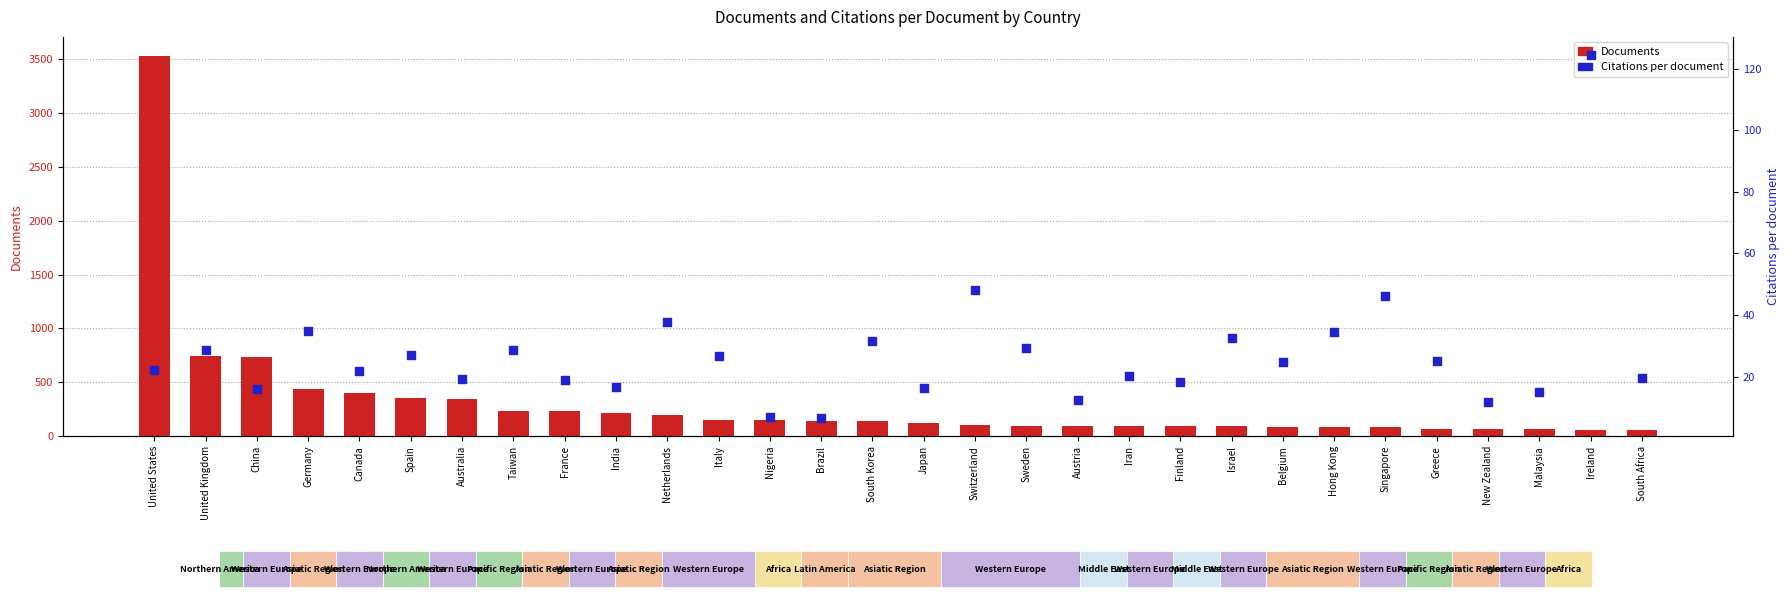

What are all the series names shown in the legend?

Documents, Citations per document